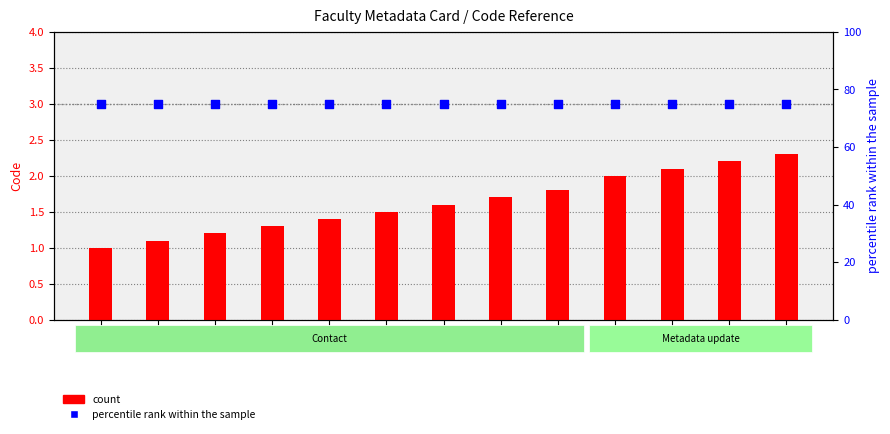

Which series reaches the maximum Y coordinate?

percentile rank within the sample